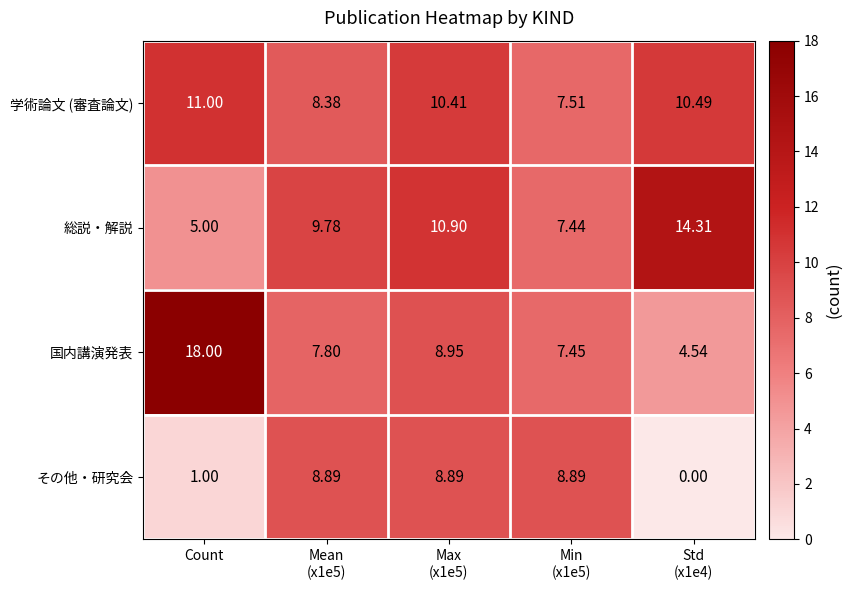

At which category does the chart reach its peak across all series?

Count